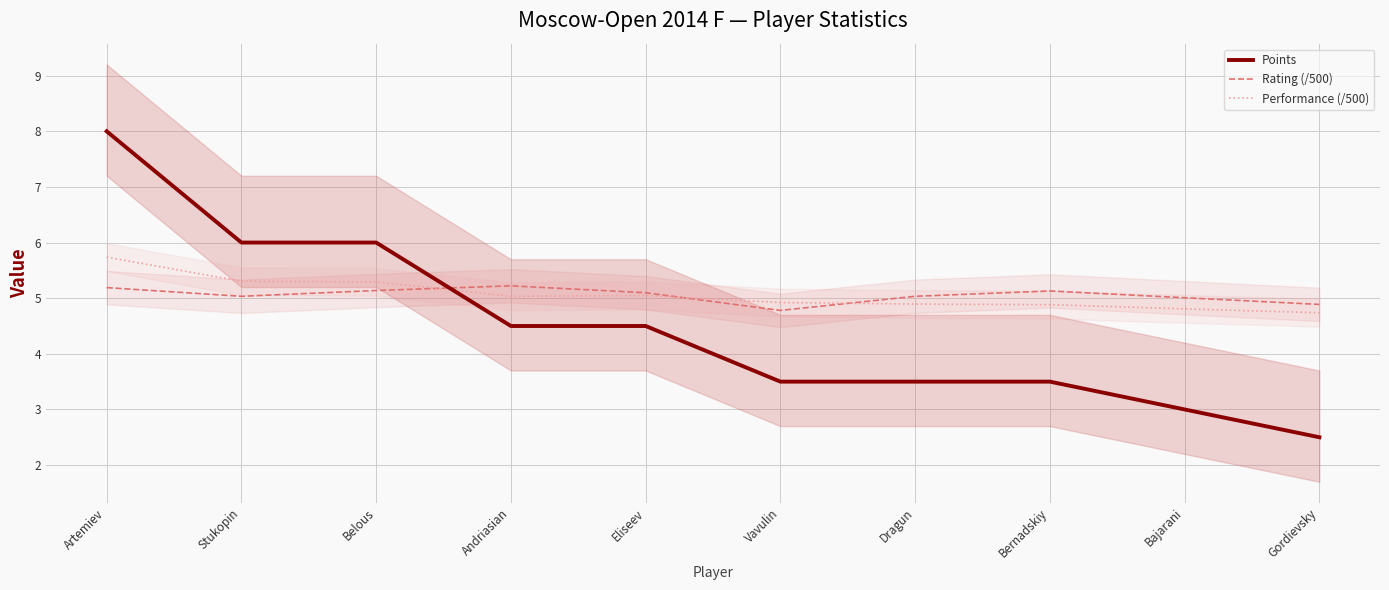

At how many categories does at least one series exceed 7?

1